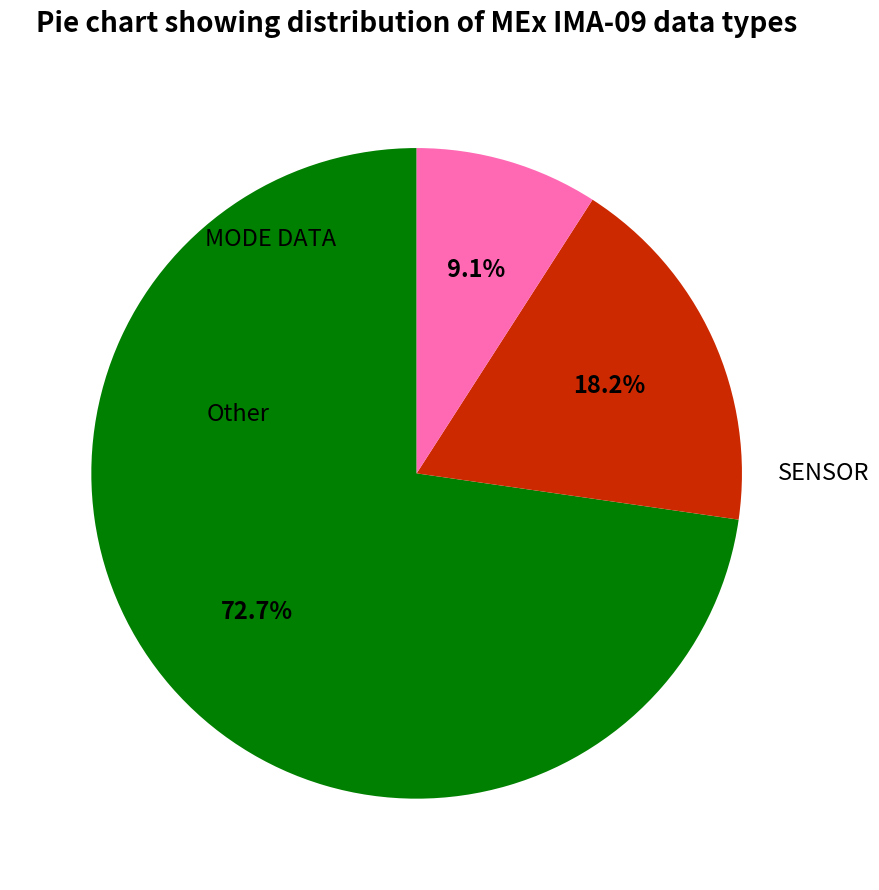

Is there any slice that represents more than half of the pie?

Yes